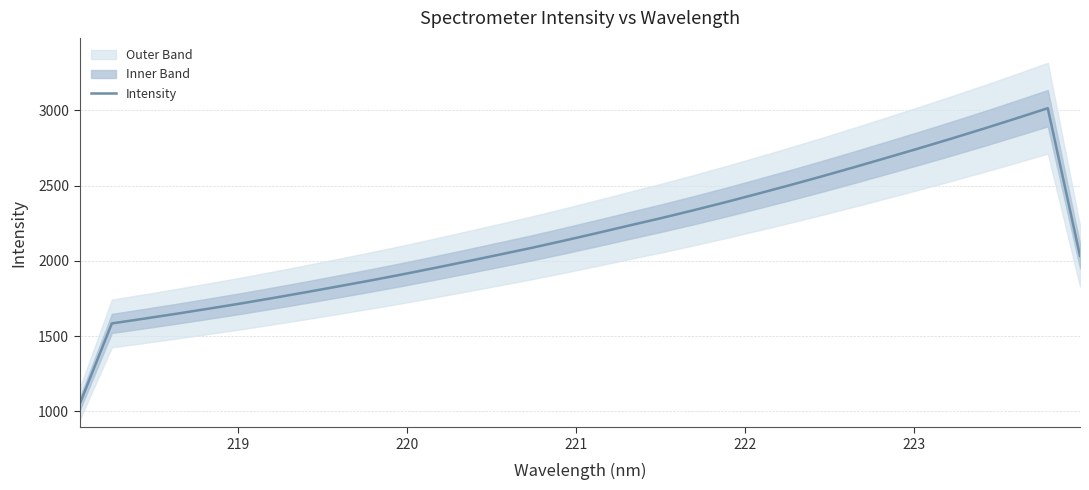

What is the minimum value for Intensity?

1046.1